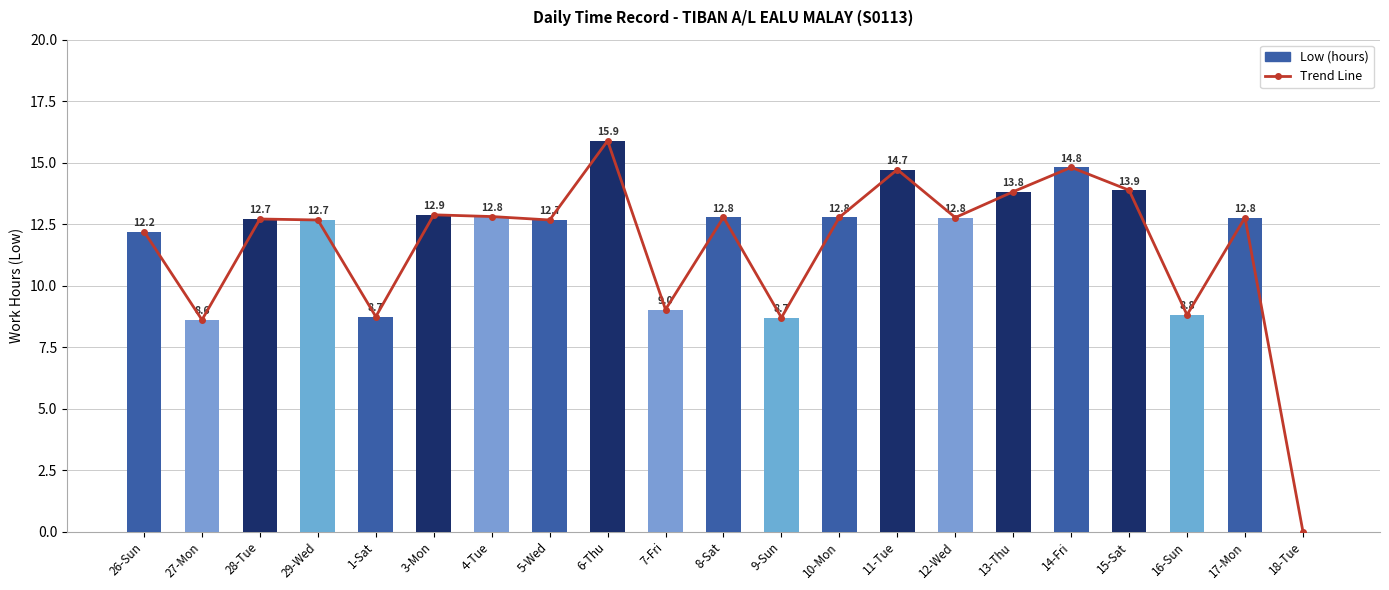

Rank the series at 28-Tue from lowest to highest value.

Trend Line, Low (hours)